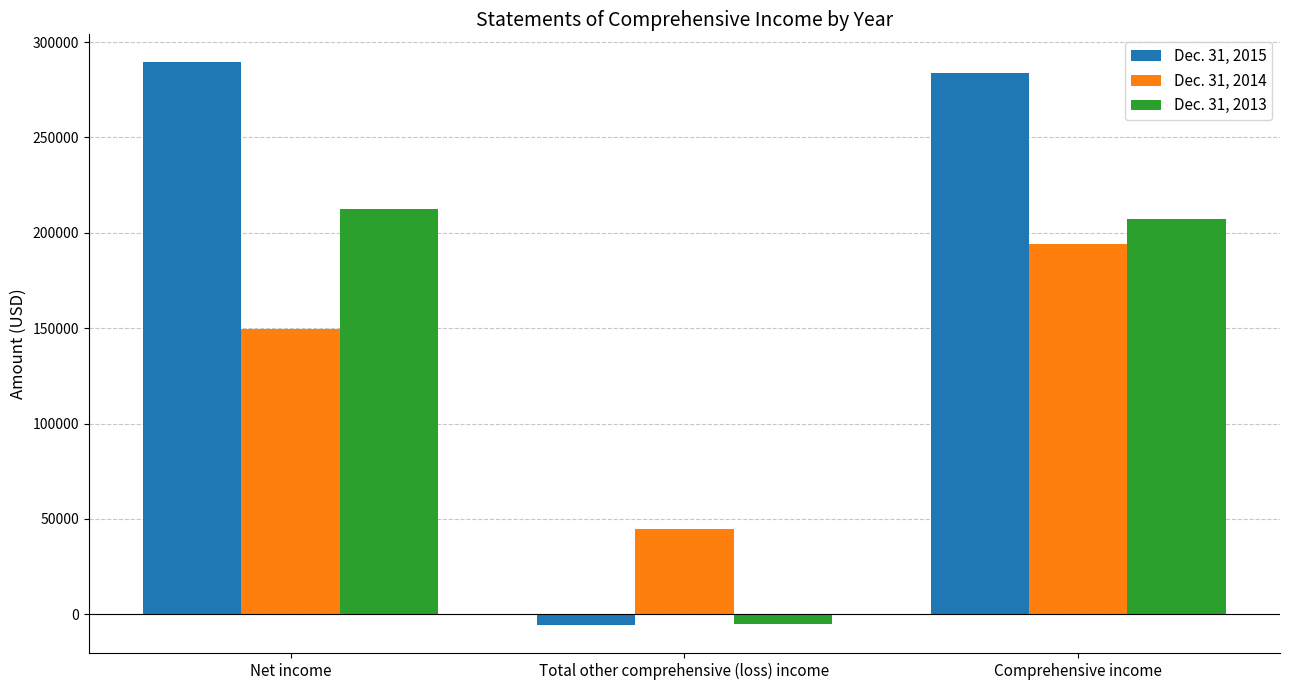

What is the total value across all series at Comprehensive income?

685436